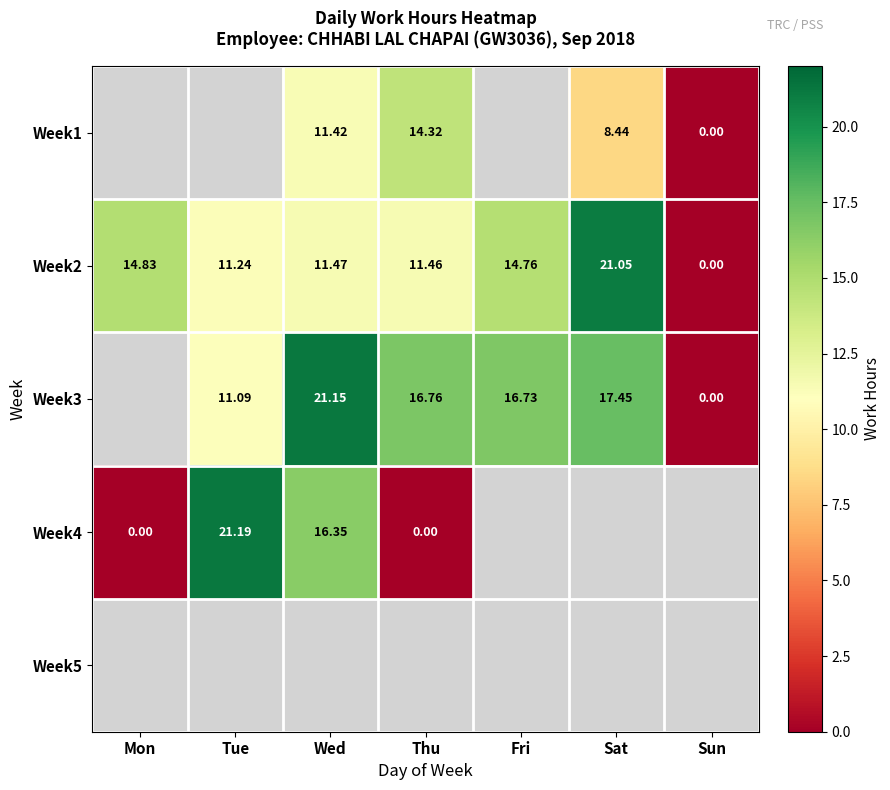

Where is Week2 nearest to the value 10?

Tue